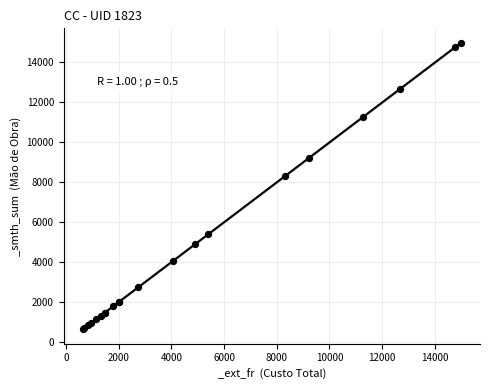

What Y value in the scatter plot is closest to 7814?

8317.3